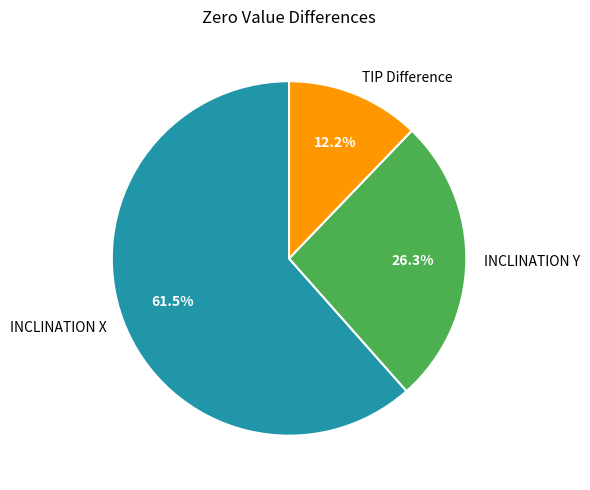

Rank the categories by value from lowest to highest.

TIP Difference, INCLINATION Y, INCLINATION X